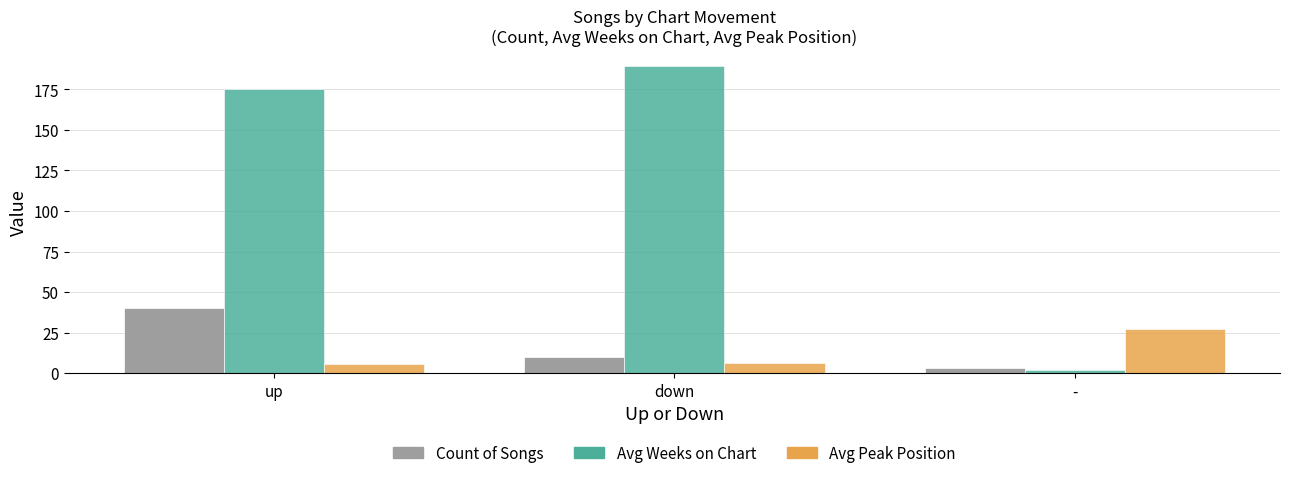

What is the difference between the highest and lowest values at -?

25.6